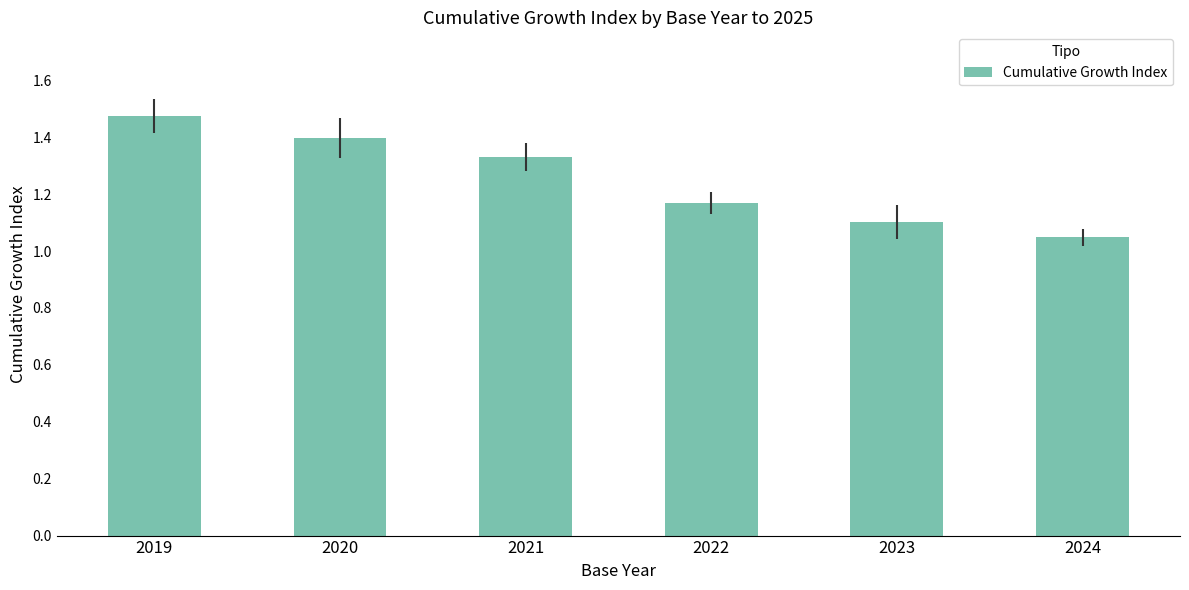

Which label corresponds to the largest value in the chart?

2019